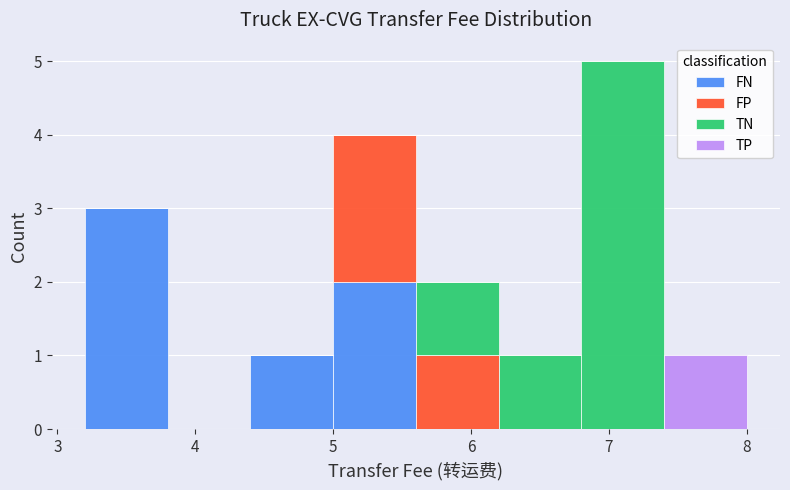

What is the total height of the stacked bar covering 3.2 to 3.8 on the x-axis? The values are not printed on the chart, so give them approximately, as read against the axis.

3